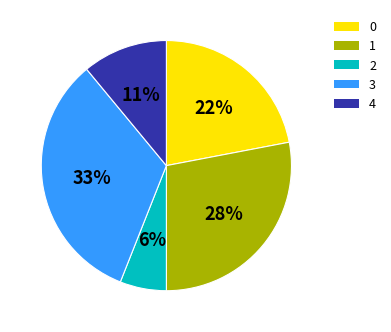

Does any single category account for the majority?

No